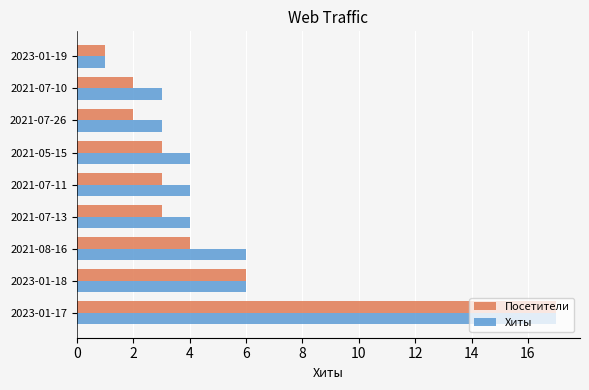

At which label is Посетители closest to 9?

2023-01-18